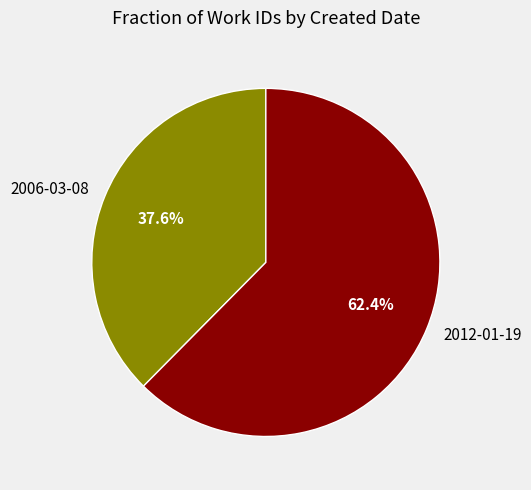

Does 2006-03-08 represent more than half of the total?

No